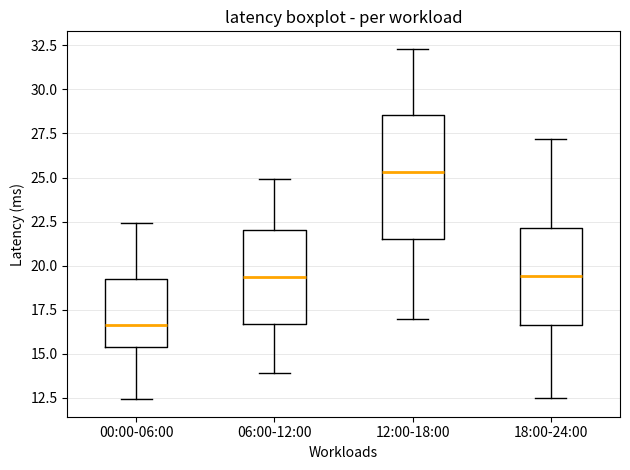

Where does the upper whisker of the box for 06:00-12:00 end on the y-axis? The values are not printed on the chart, so give them approximately, as read against the axis.

25.0